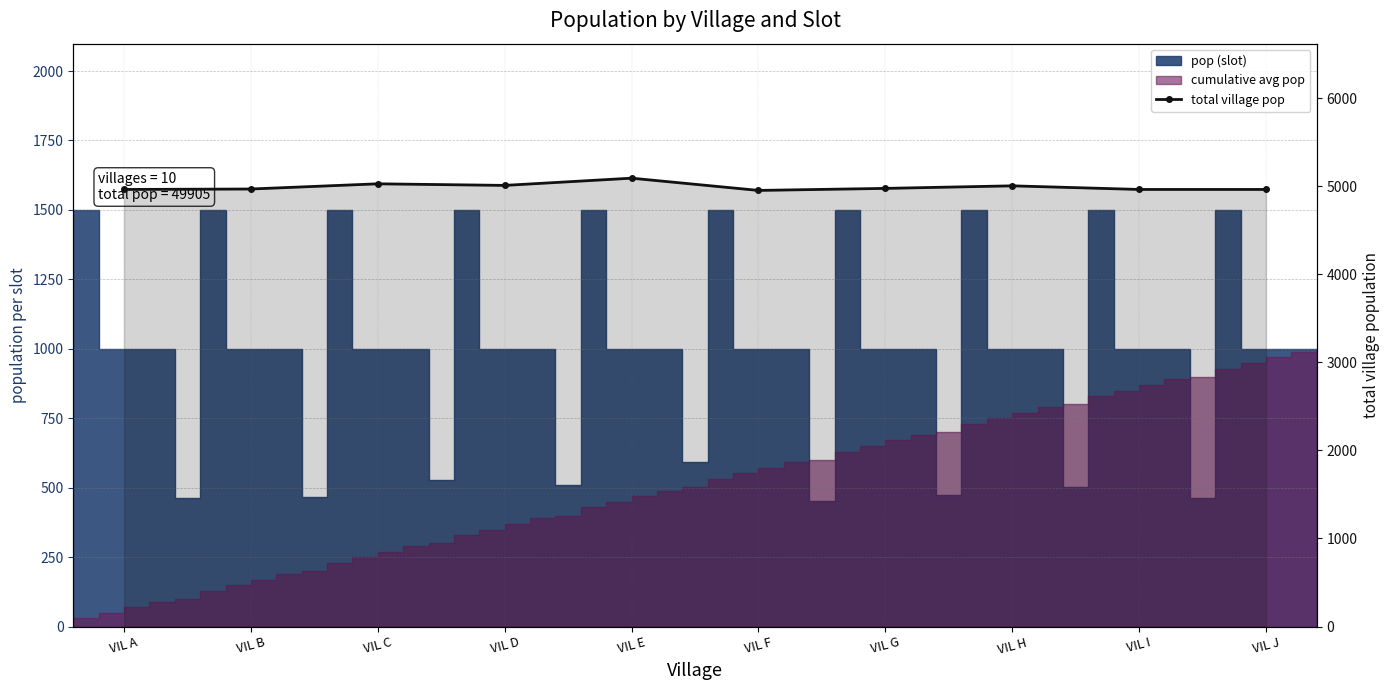

What is the smallest value displayed?

4951